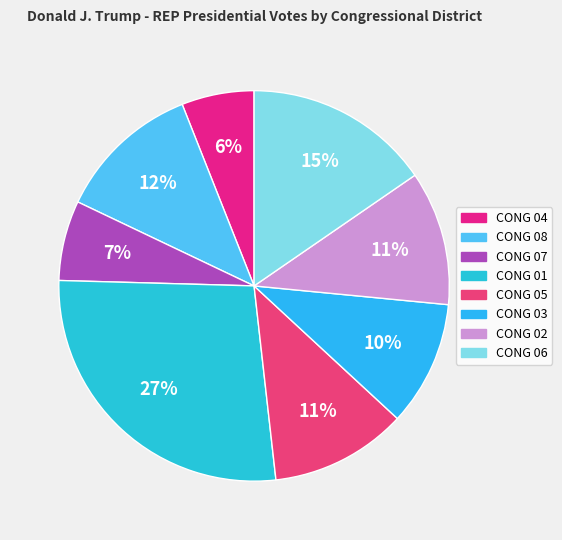

What portion of the pie excludes CONG 07?

93.4%